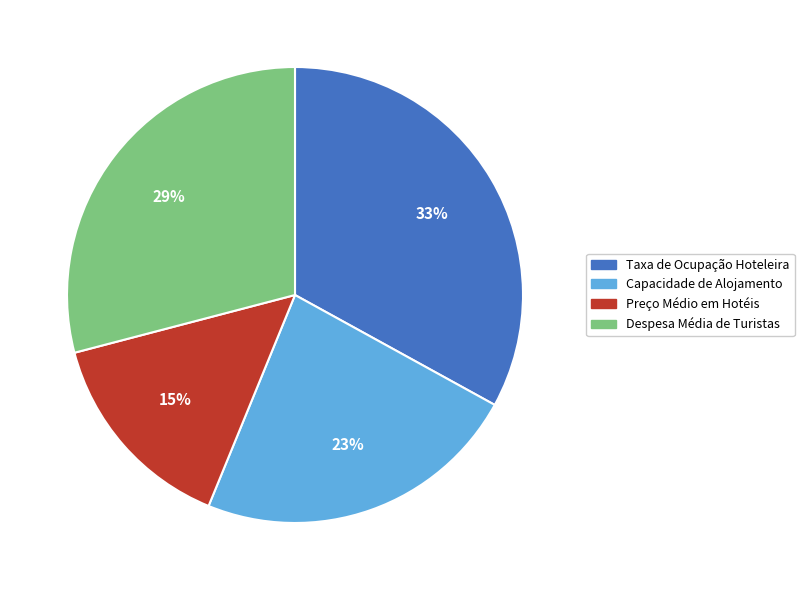

Between Despesa Média de Turistas and Taxa de Ocupação Hoteleira, which is larger?

Taxa de Ocupação Hoteleira